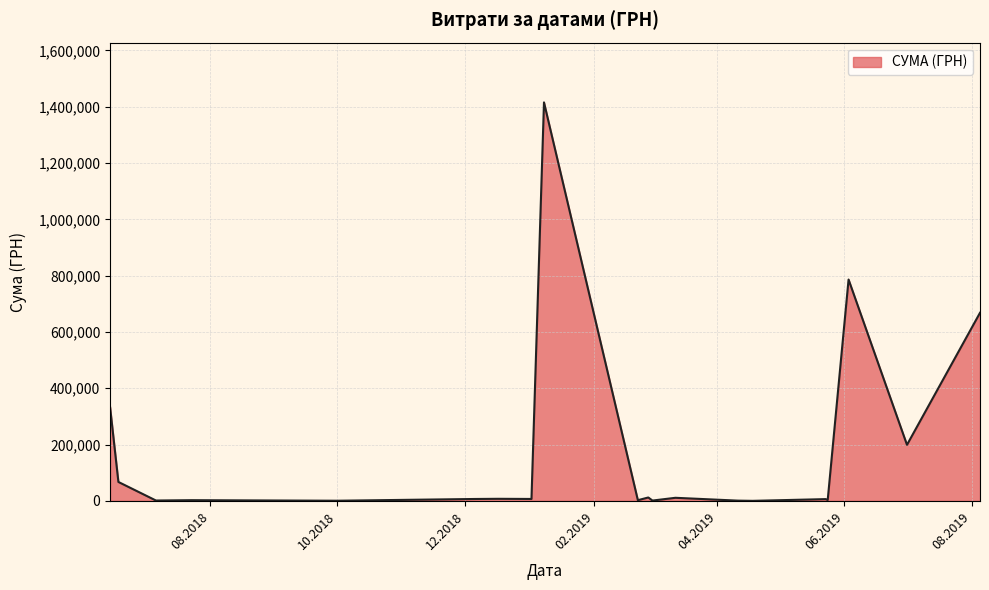

What is the difference between the maximum and minimum values?

1415304.2